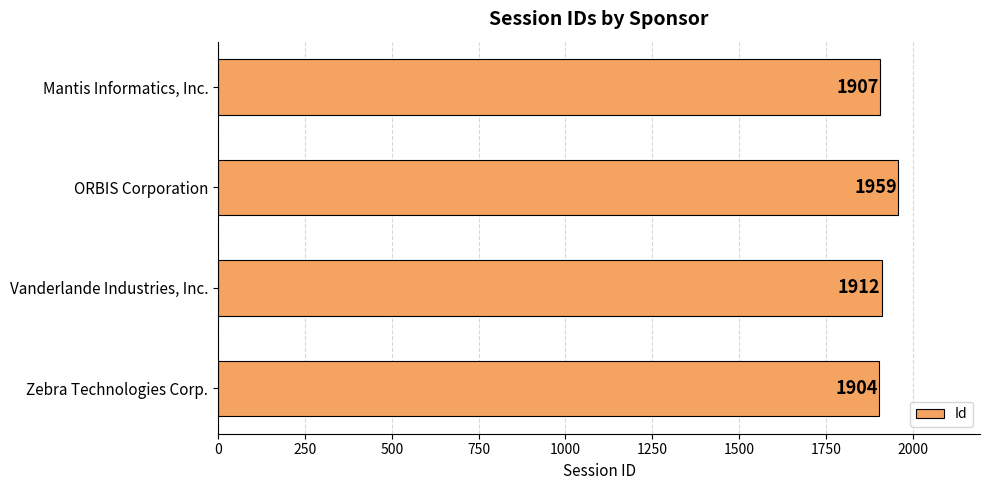

What is the difference between the maximum and minimum values?

55